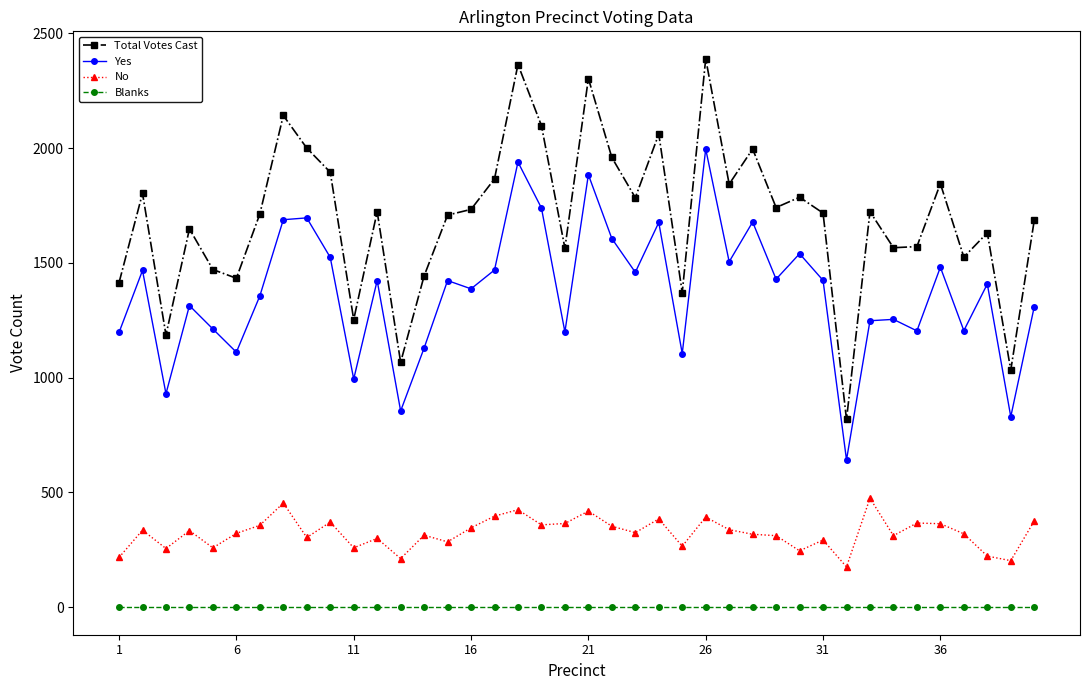

True or false: Yes and No cross at least once.

False